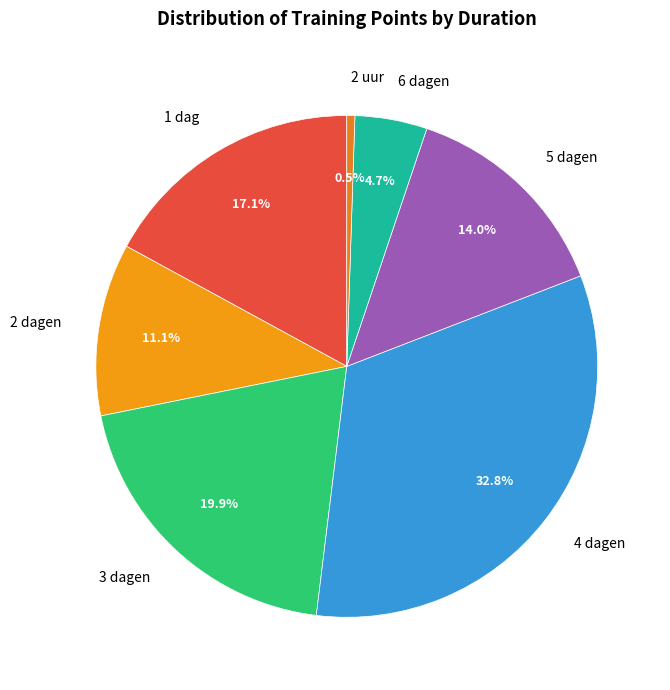

Approximately how many times larger is the value at 3 dagen compared to 5 dagen?

1.4